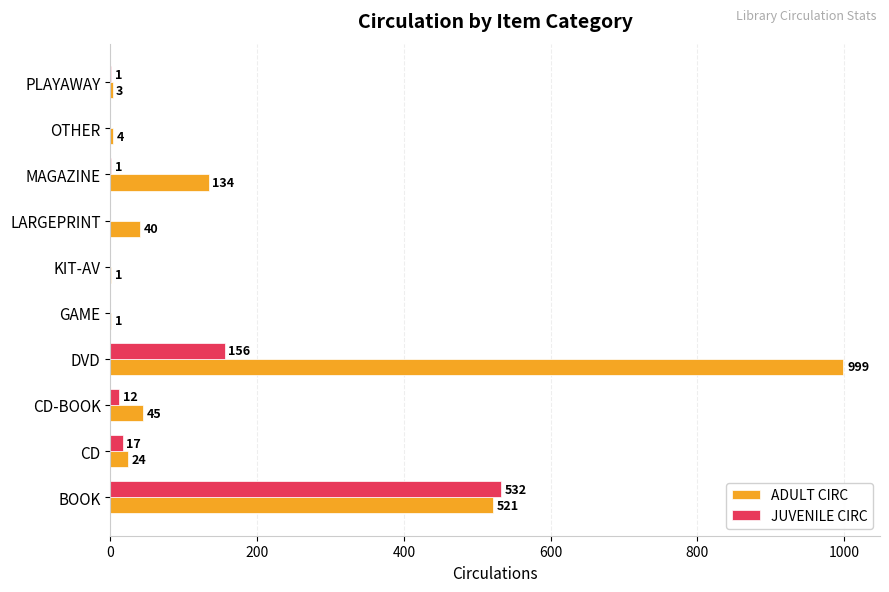

Is the value of JUVENILE CIRC at CD-BOOK greater than the value of ADULT CIRC at PLAYAWAY?

Yes